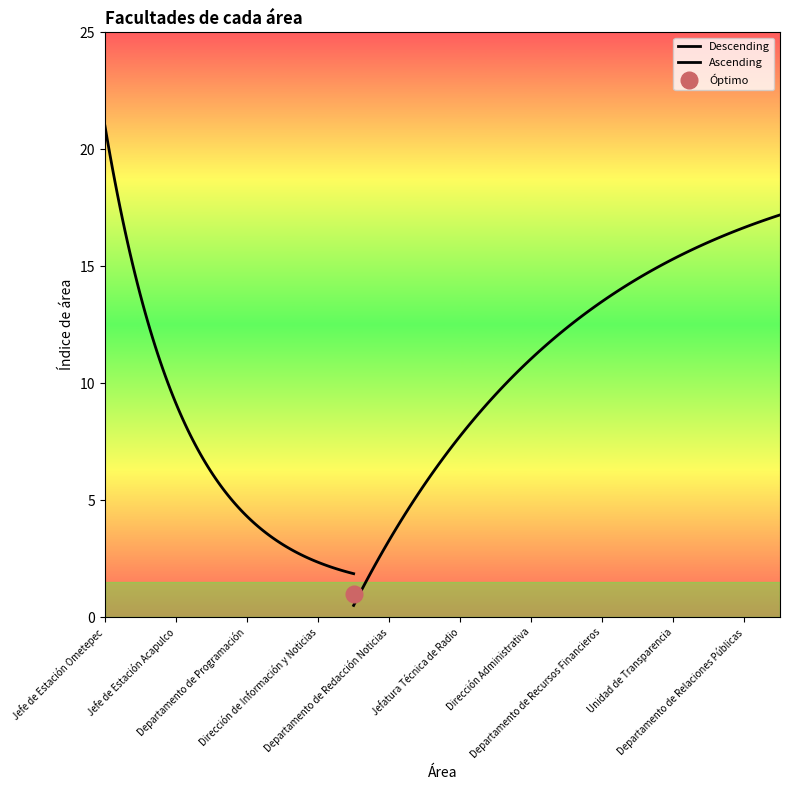

What is the difference between the maximum and second lowest values?

18